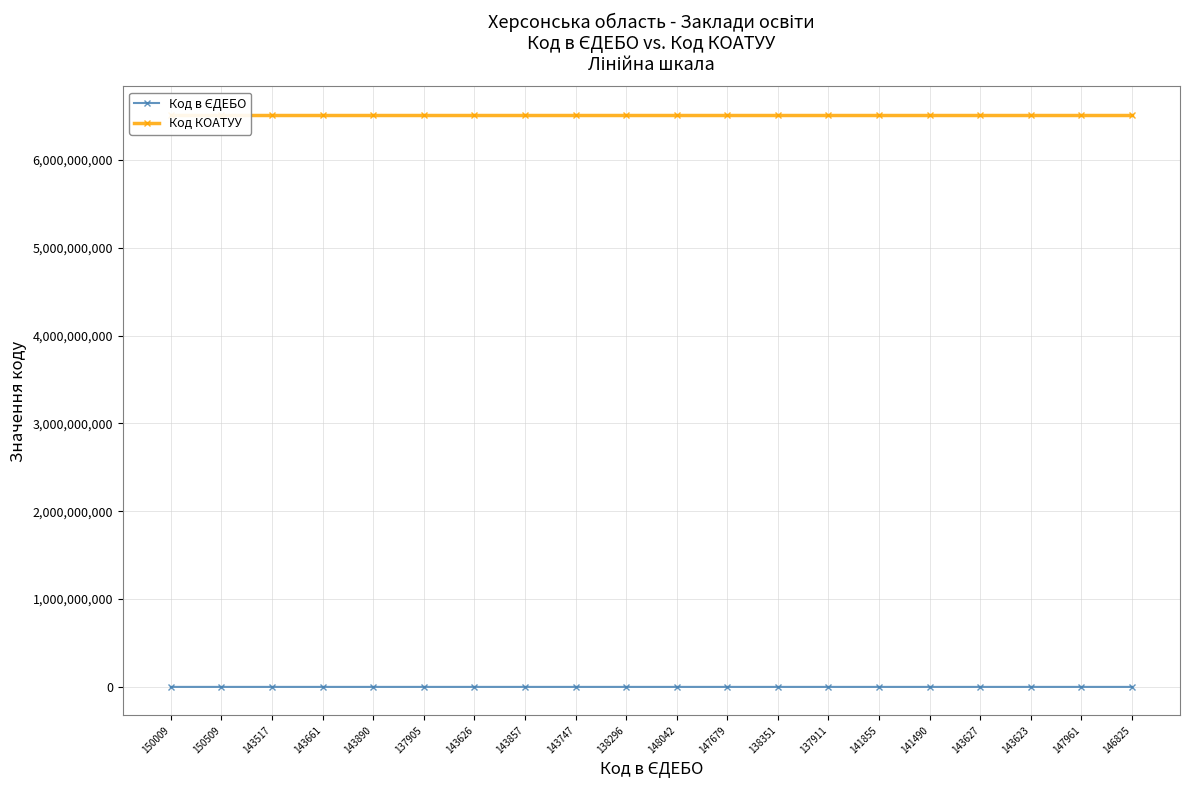

At 150009, list the series in order from largest to smallest.

Код КОАТУУ, Код в ЄДЕБО